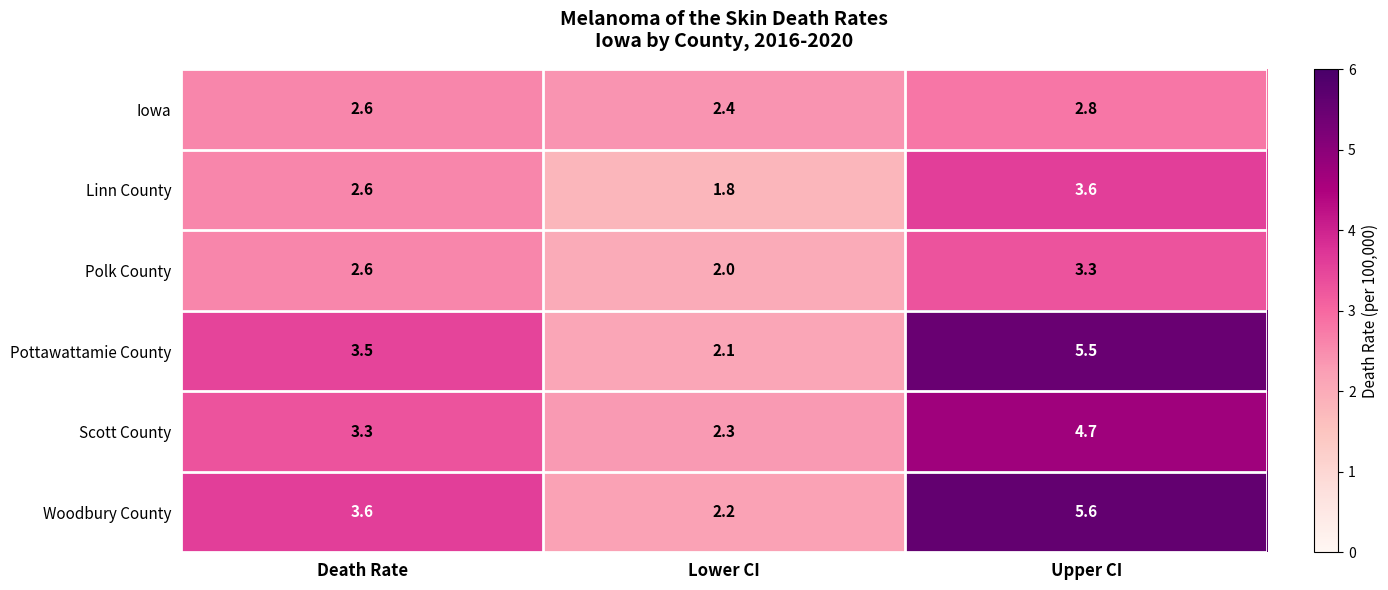

What is the difference between the highest and lowest values at Lower CI?

0.6